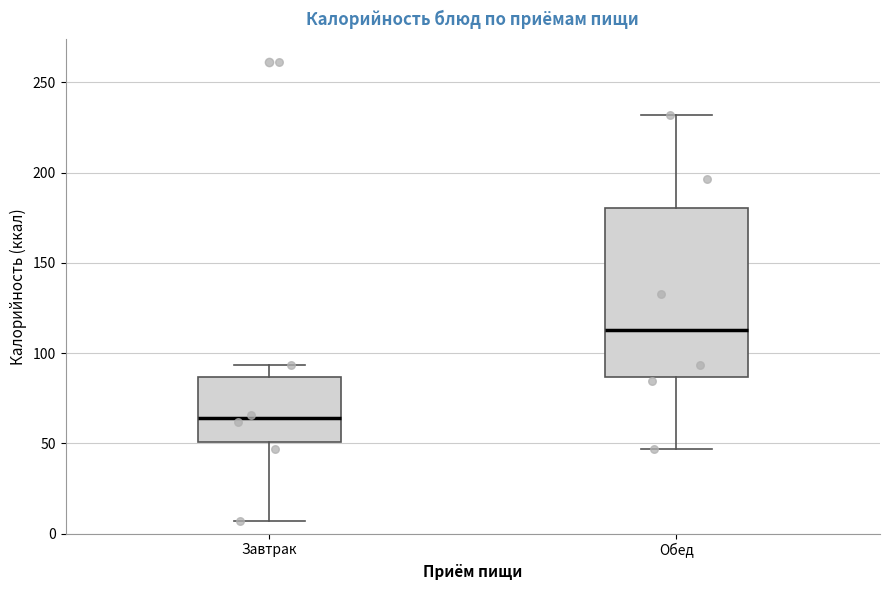

Which box has the highest median line?

Обед